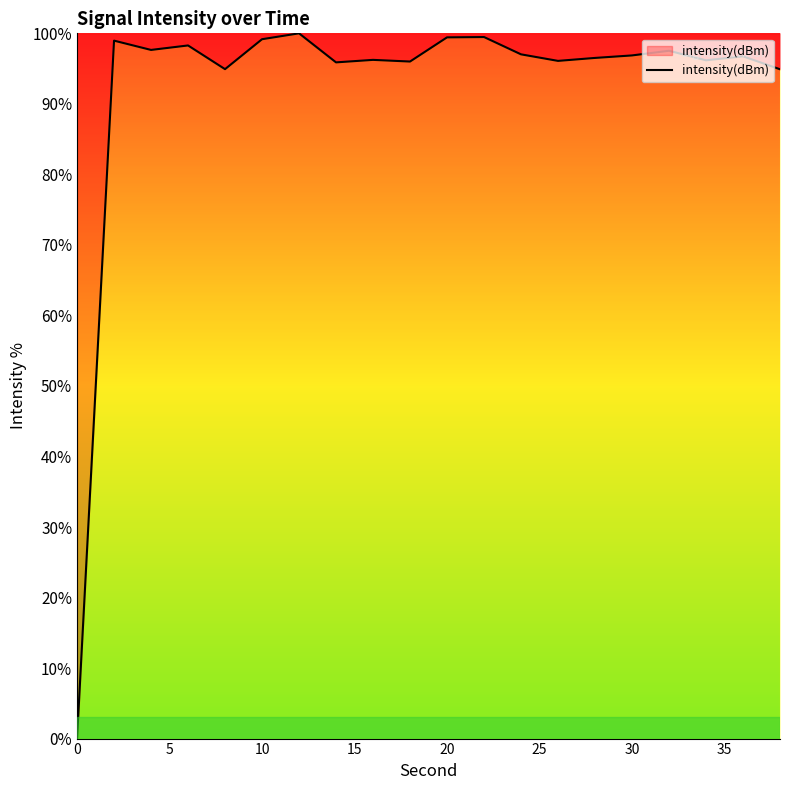

What is the greatest value displayed?

100.0